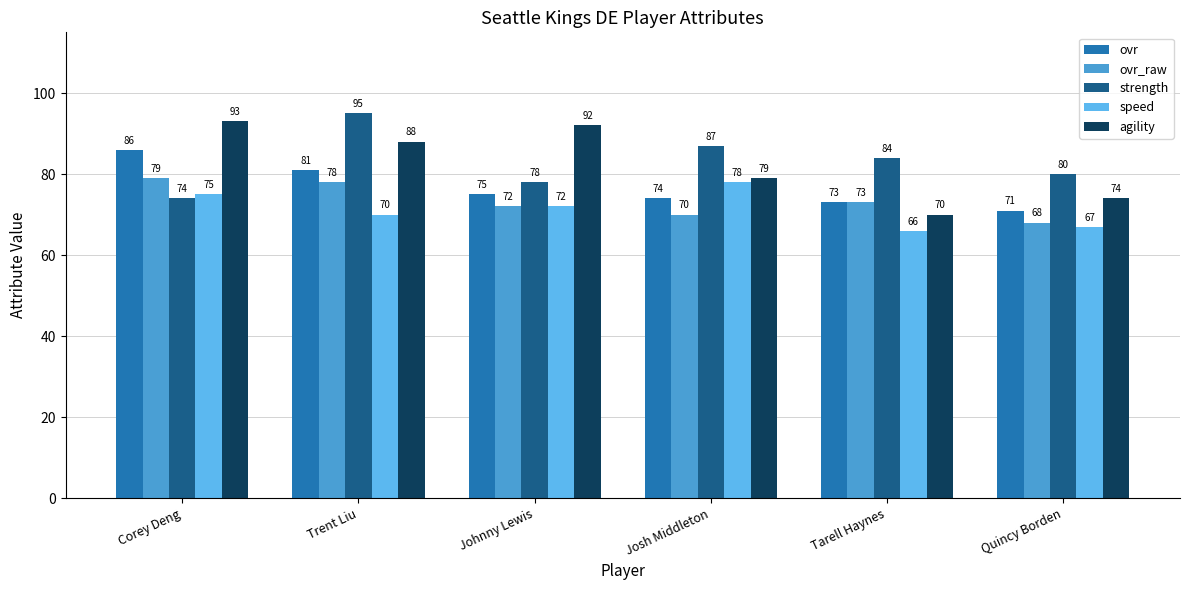

What is the highest value of the ovr_raw series?

79